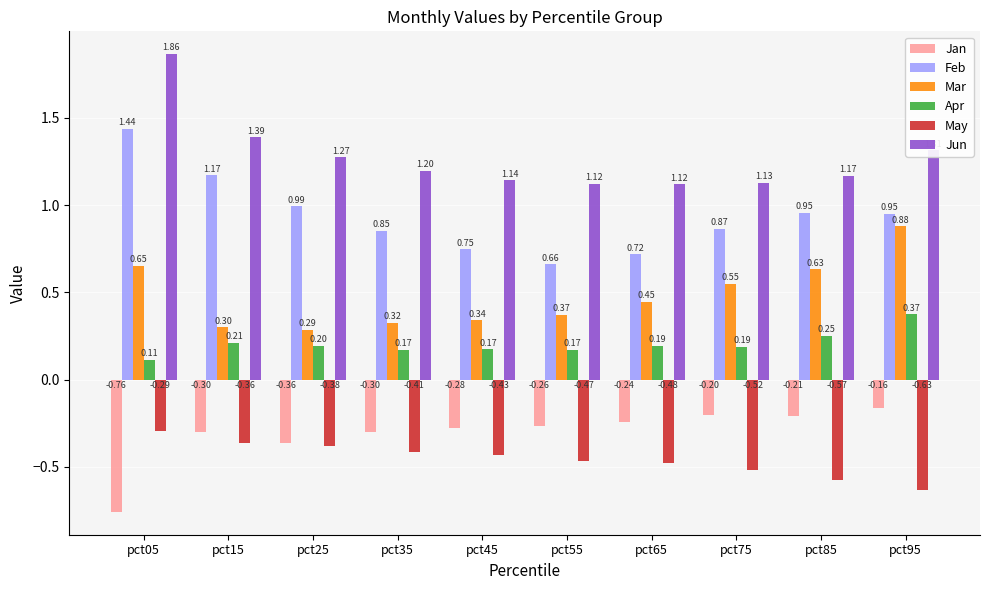

What is the total value across all series at pct95?

2.7